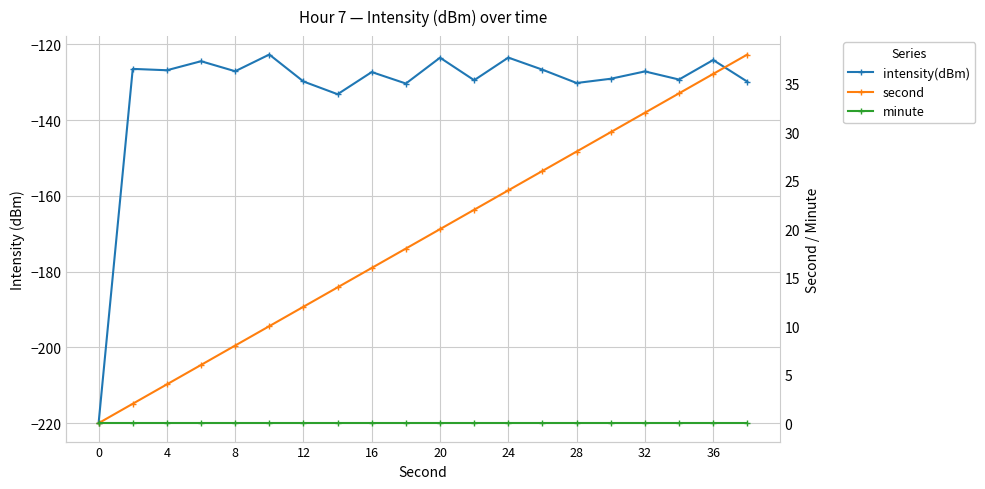

Count the number of categories in the chart.

20